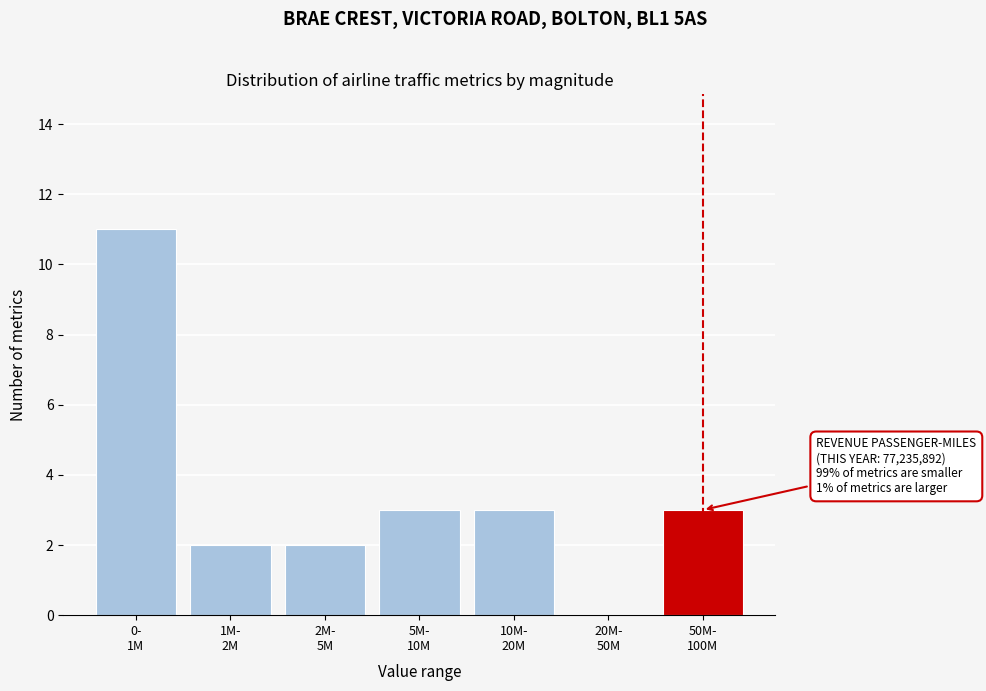

What is the sum of all values?

24